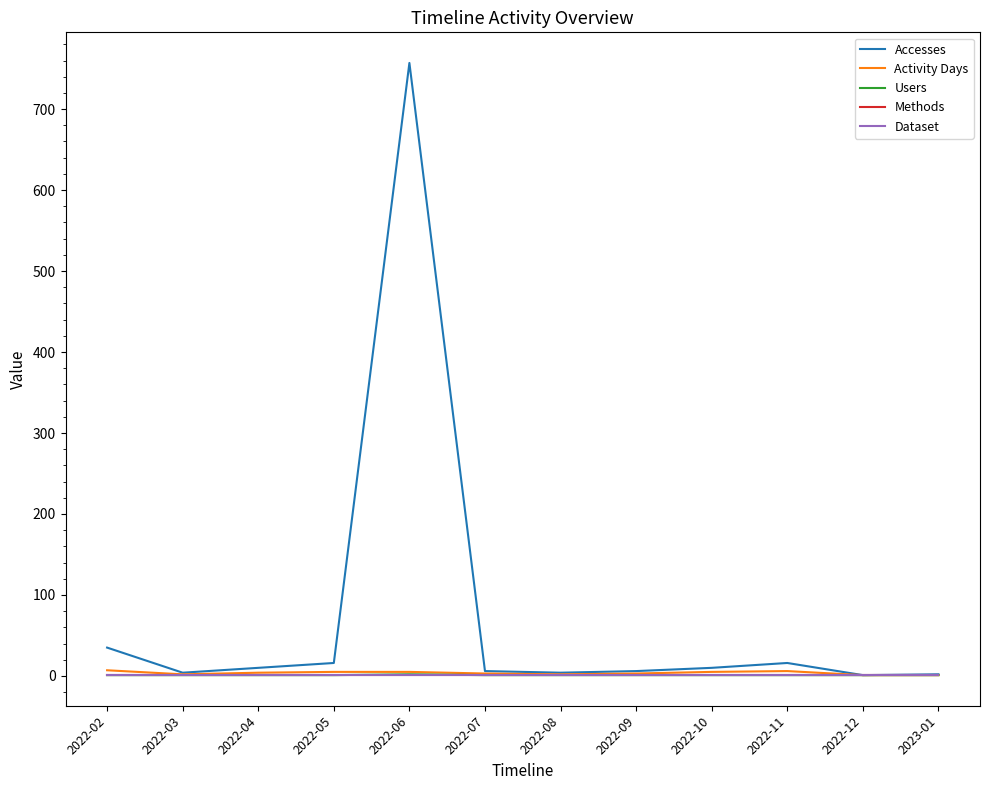

Does the chart display data point markers on the line(s)?

No